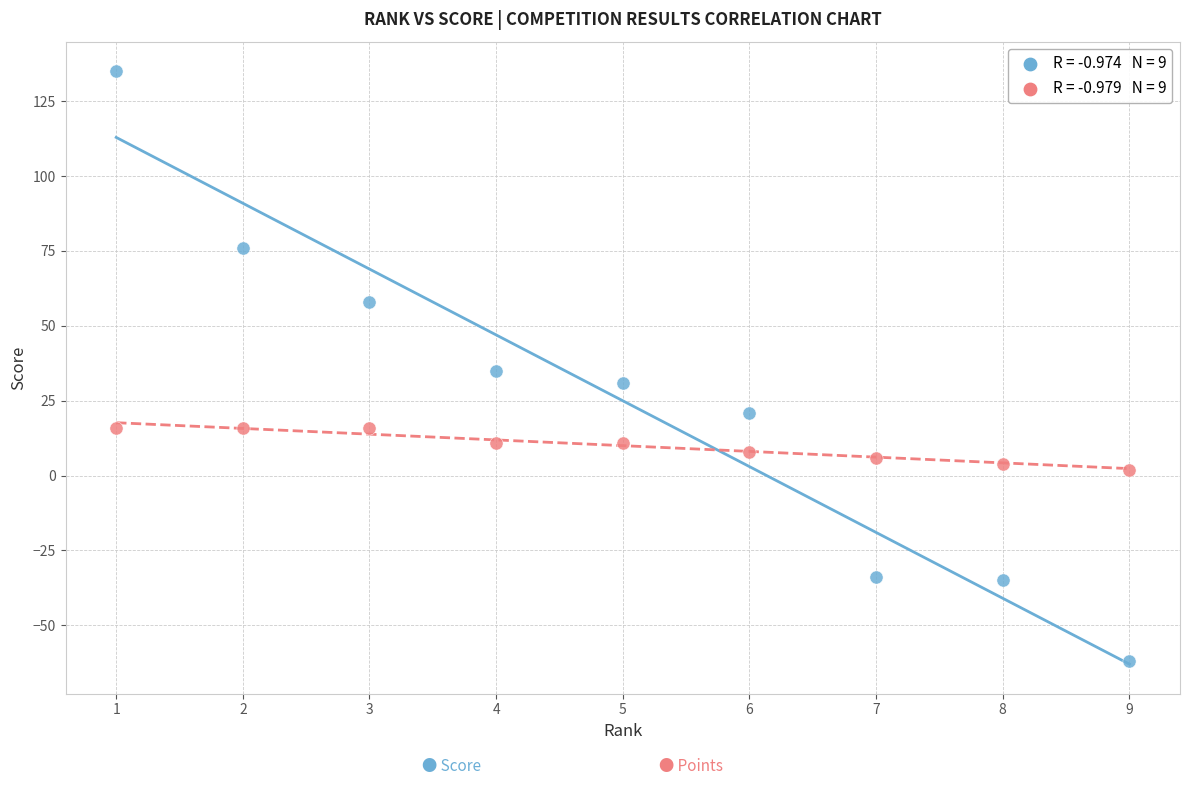

Across all data points, what is the range of X values (max minus min)?

8